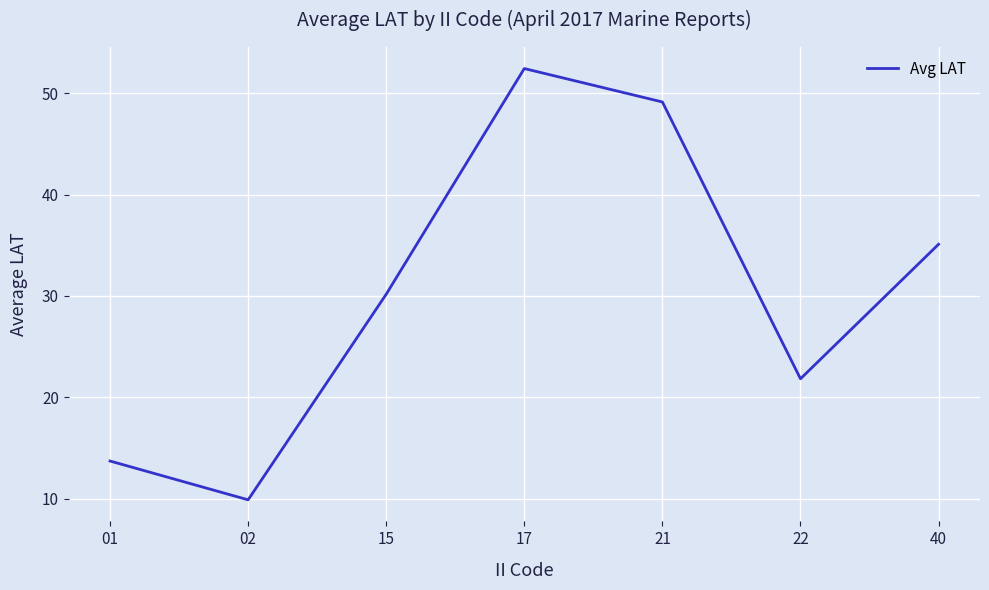

True or false: there are more than 1 points higher than both neighbors.

False